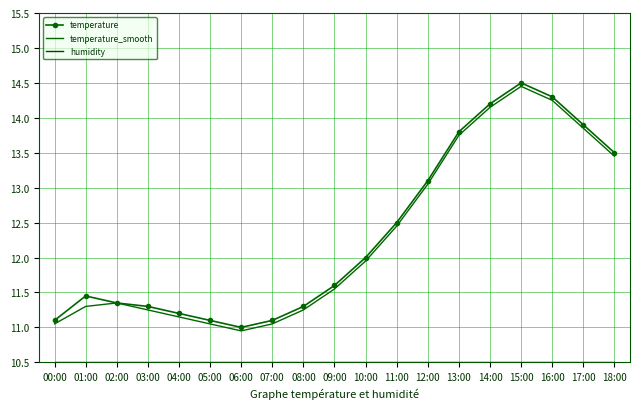

What is the sum of all temperature values?

234.3